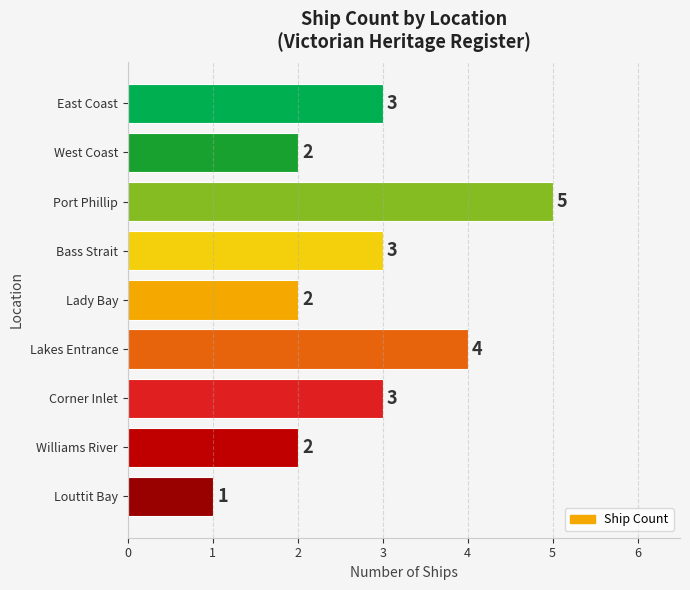

Between Port Phillip and Williams River, which is larger?

Port Phillip